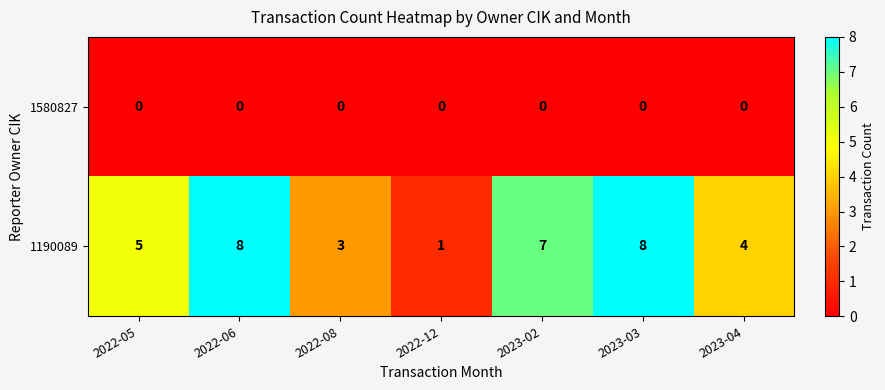

What is the sum of all 1190089 values?

36